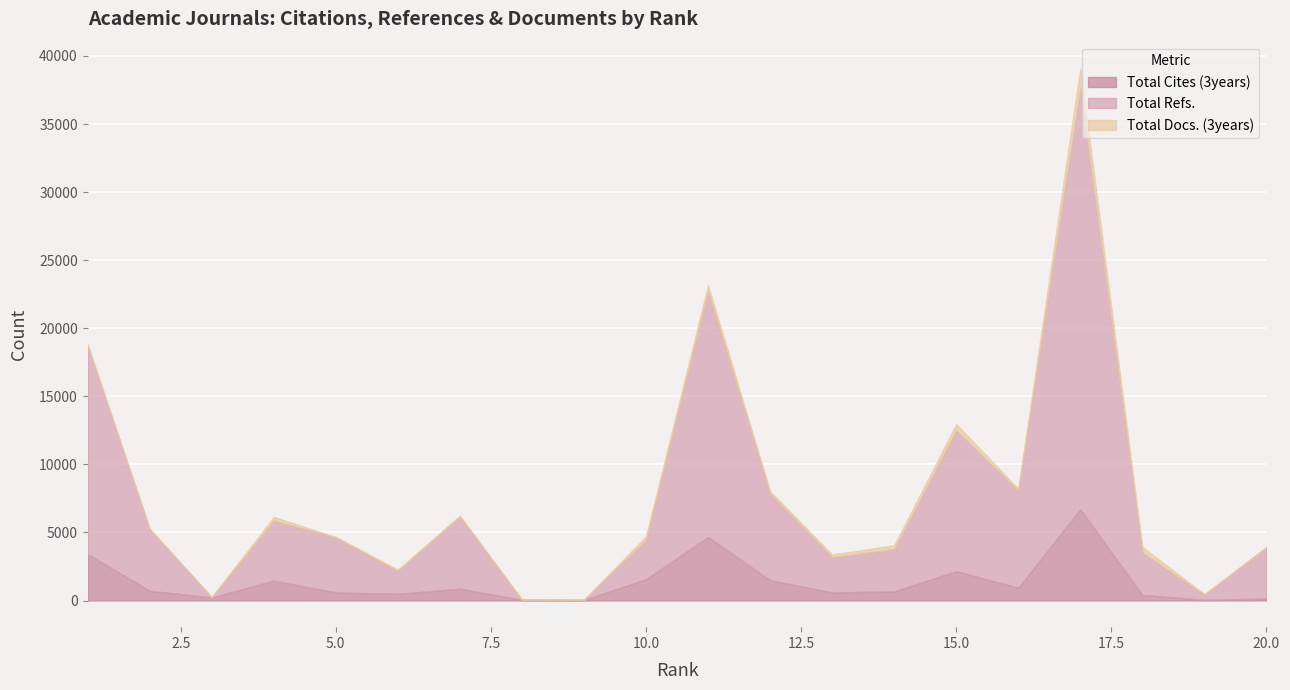

List the series in order of their peak value, lowest first.

Total Docs. (3years), Total Cites (3years), Total Refs.